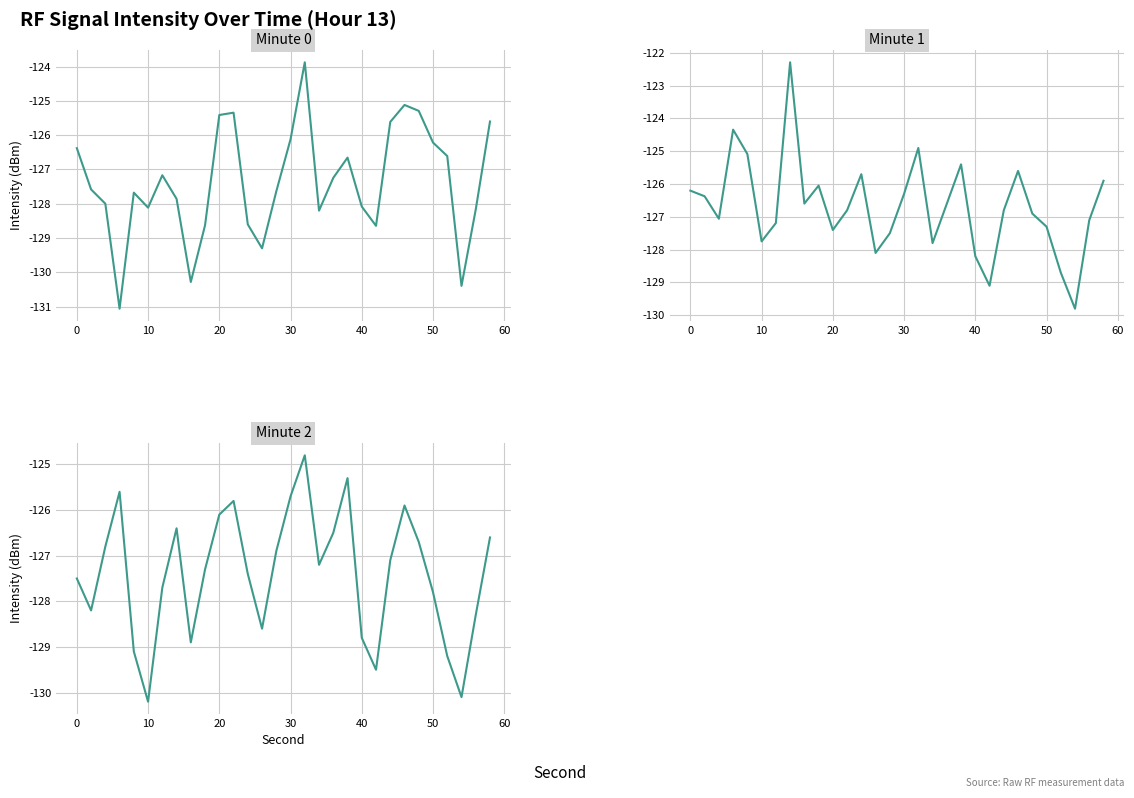

What is the average value of the Minute 0 series?

-127.4